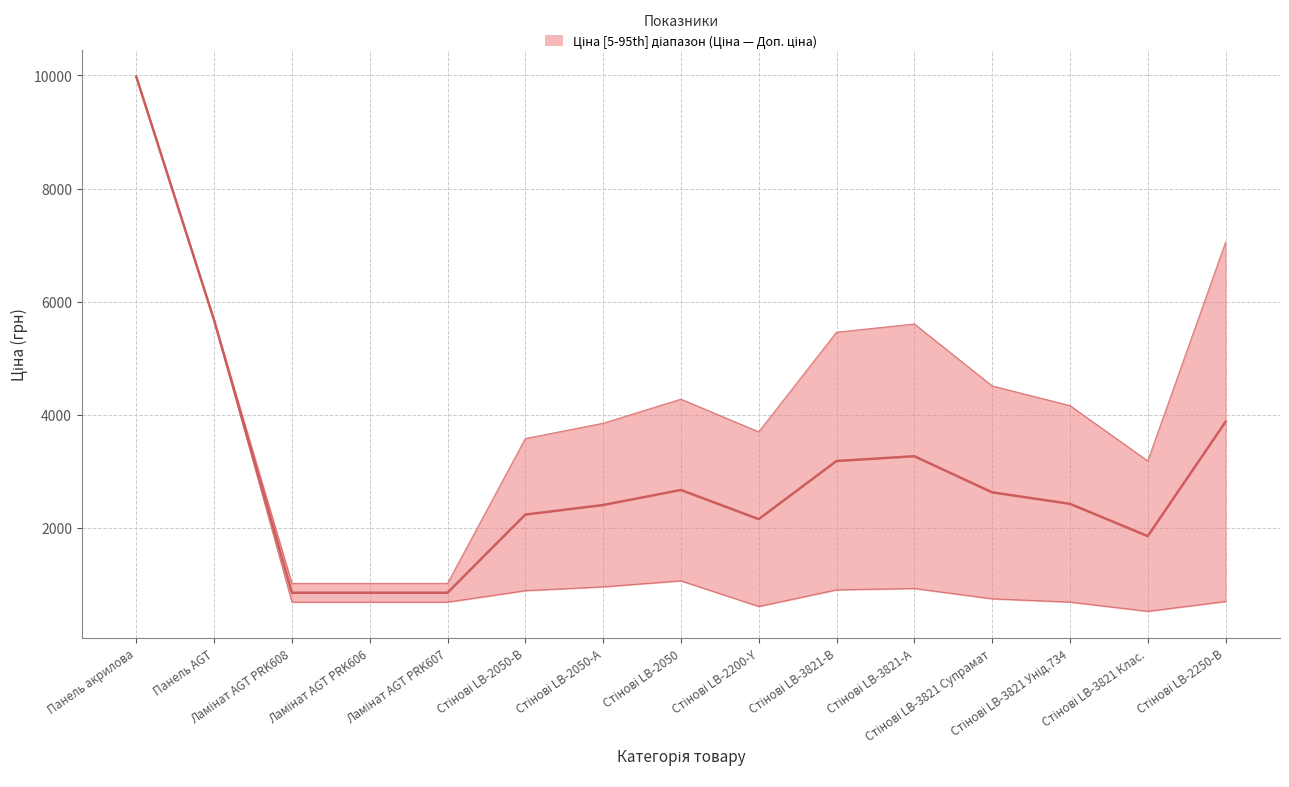

Where is Доп. ціна nearest to the value 5499?

Стінові LB-3821-В